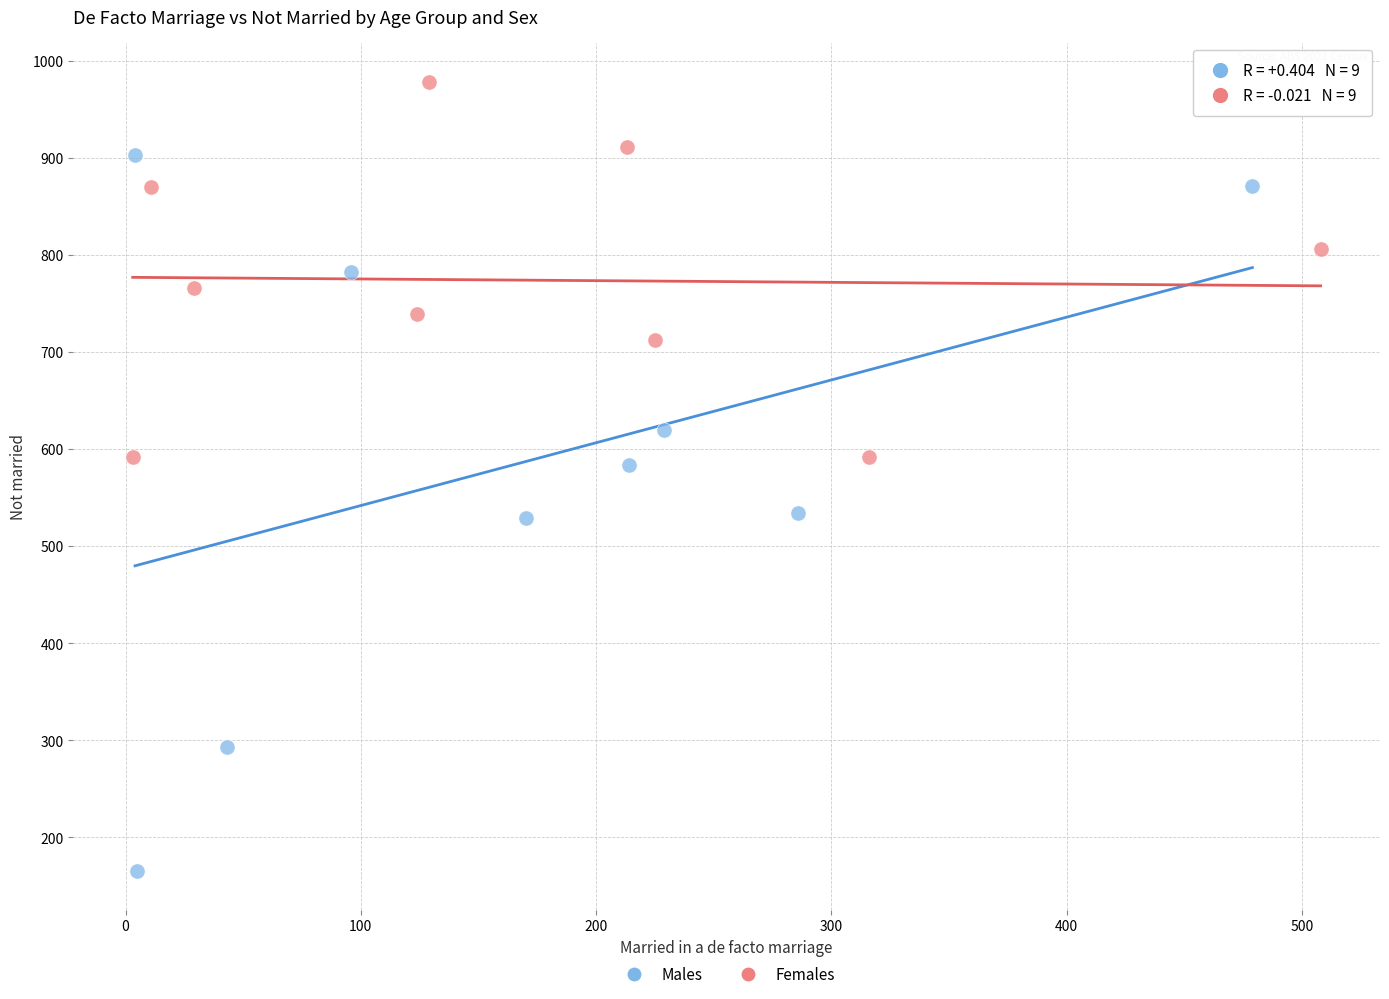

What are all the series names shown in the legend?

Males, Females